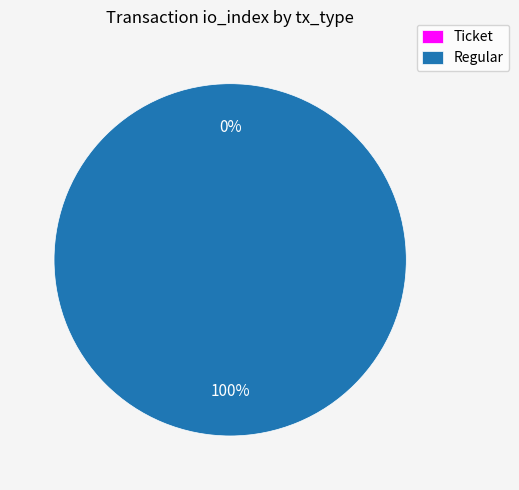

Is it true that Ticket is 7% of the pie?

False